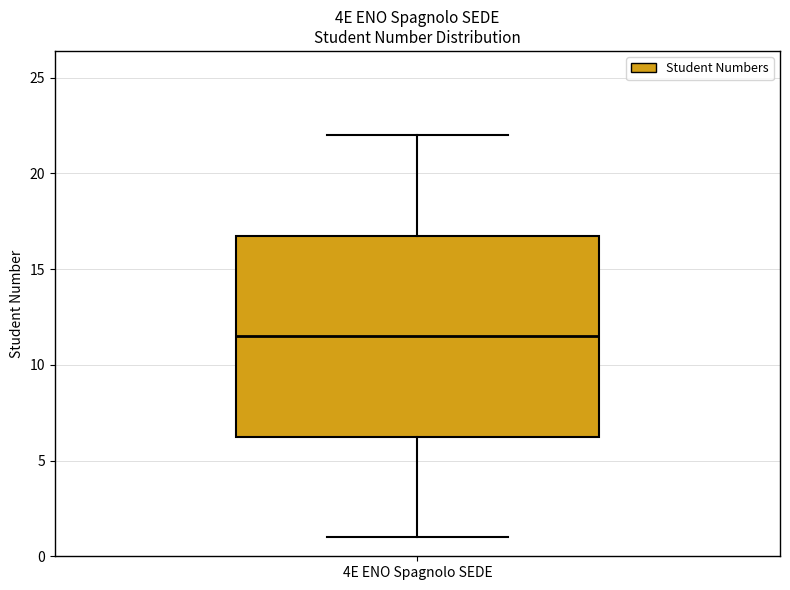

Read this box plot against the y-axis: the position of the median line, the range covered by the box, and the ends of both whiskers. The values are not printed on the chart, so give them approximately, as read against the axis.

median 11.5, box 6.5 to 17.0, whiskers 1.0 to 22.0